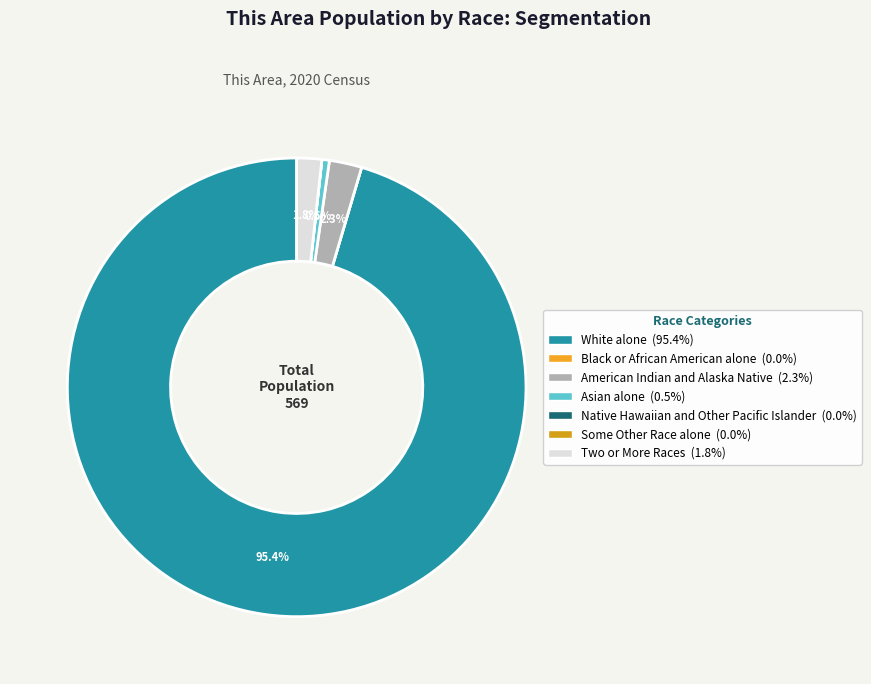

Does Native Hawaiian and Other Pacific Islander represent more than half of the total?

No